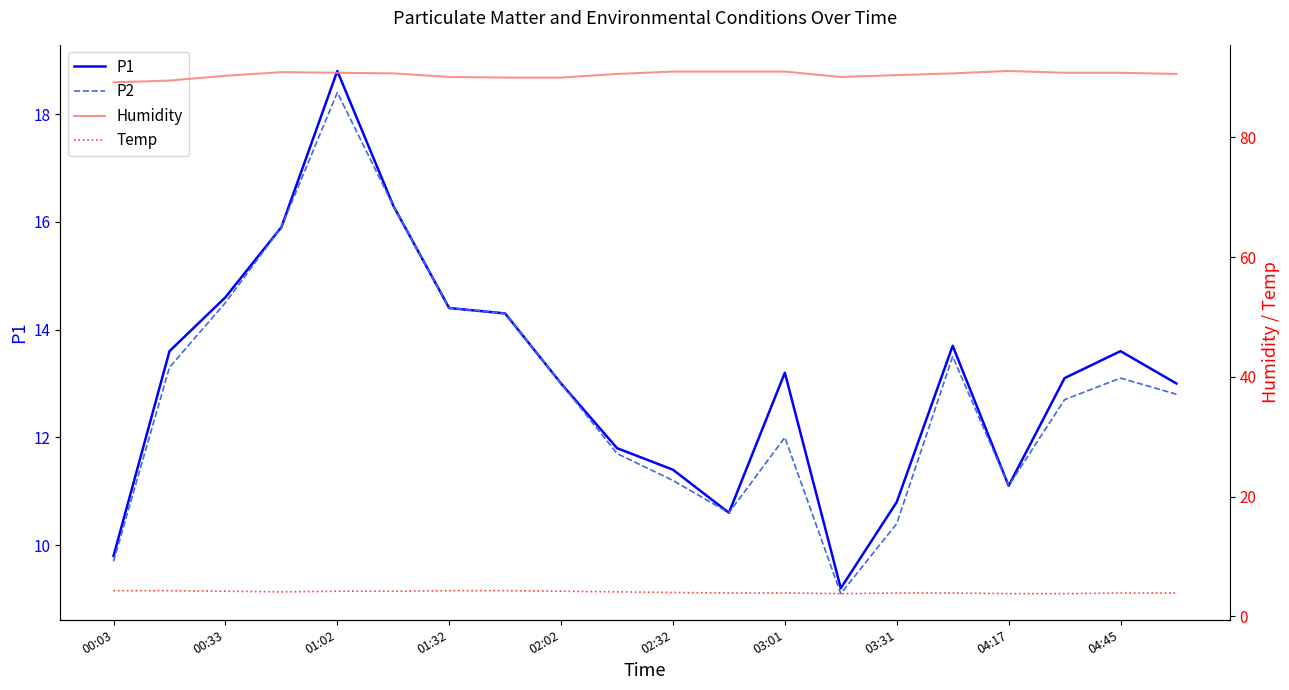

How many series are shown in this chart?

4